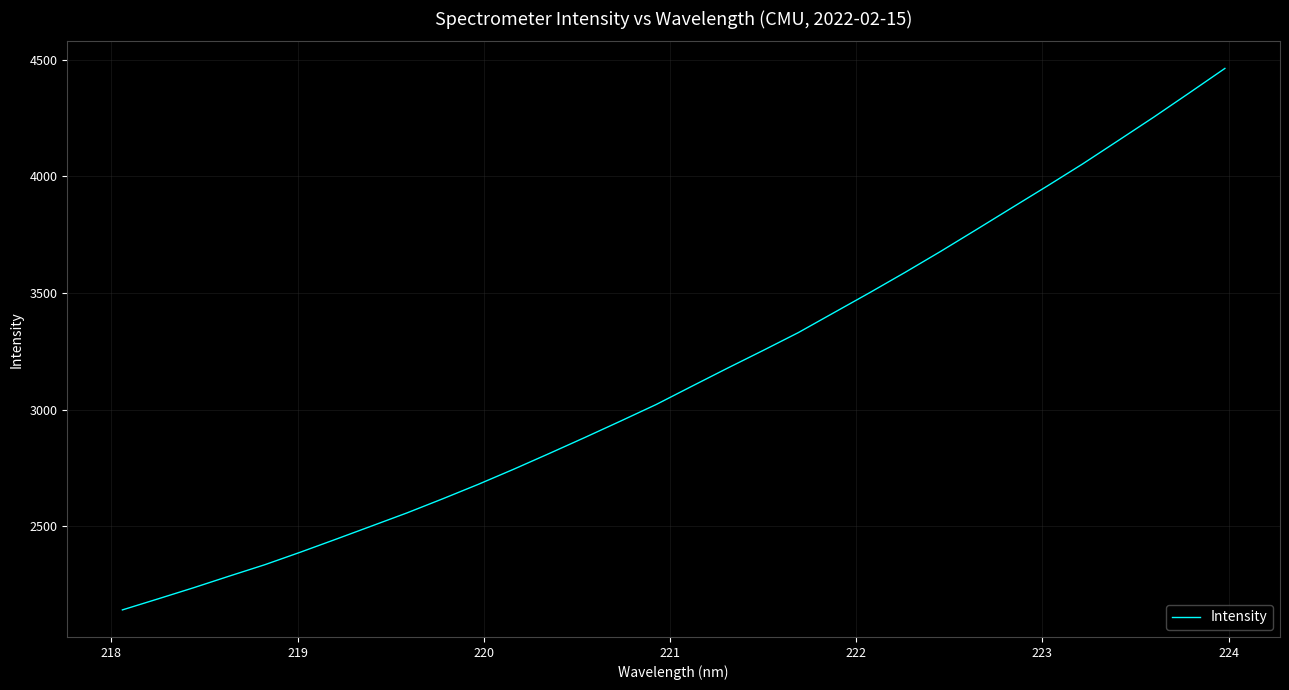

What is the difference between the maximum and minimum values?

2321.7